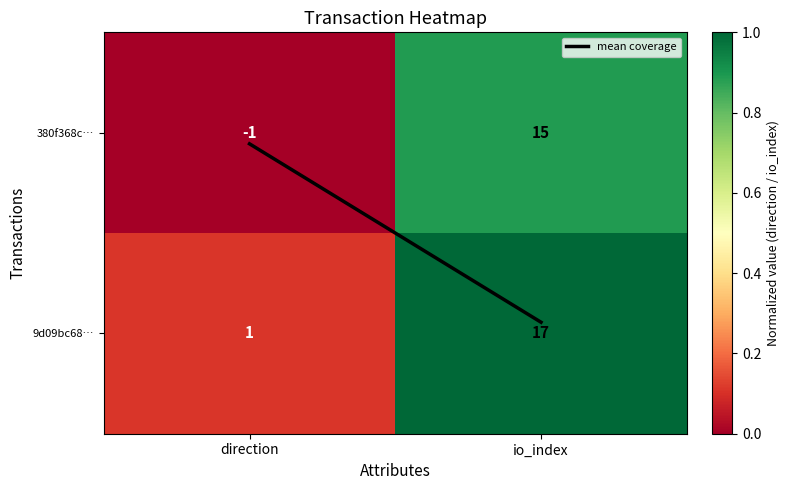

Where is 9d09bc68… nearest to the value 9?

direction